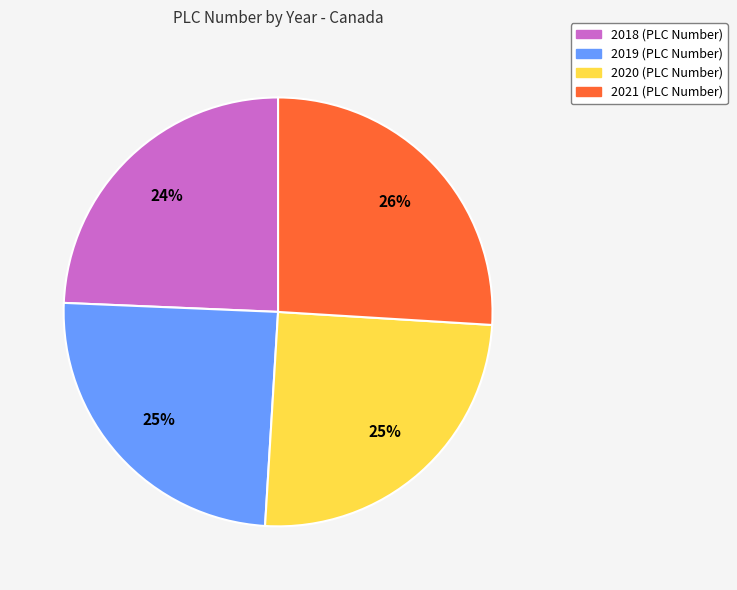

Between 2020 and 2021, which is larger?

2021